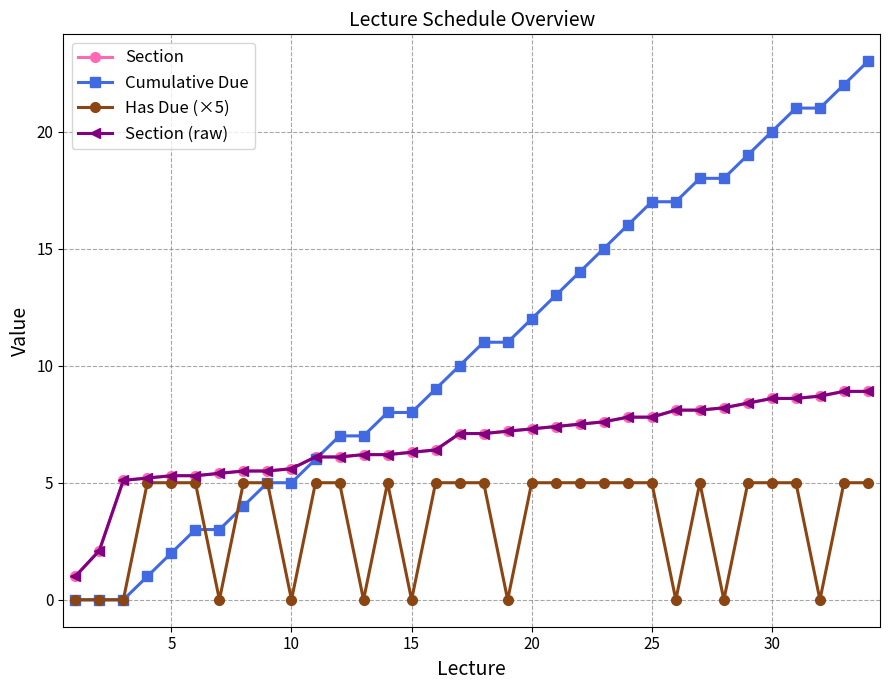

Is this an area chart (filled region under the line)?

No